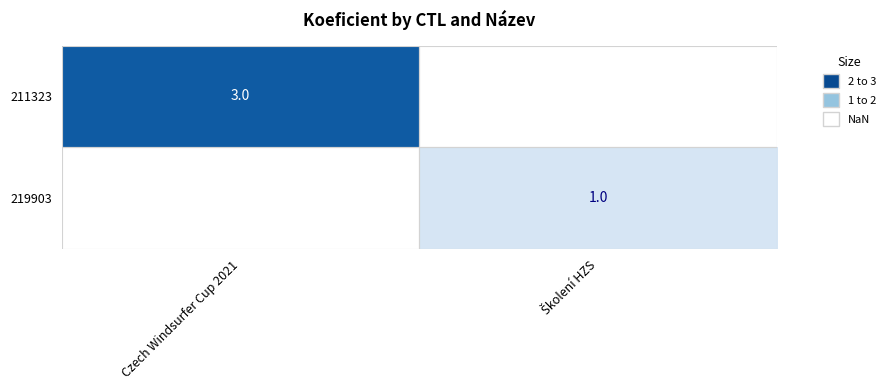

What is the smallest value displayed?

1.0